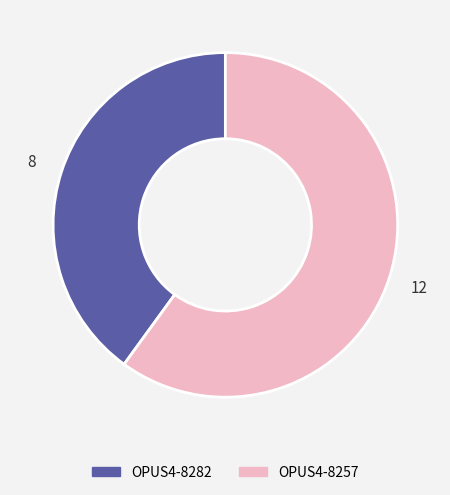

Rank the categories by value from lowest to highest.

OPUS4-8282, OPUS4-8257